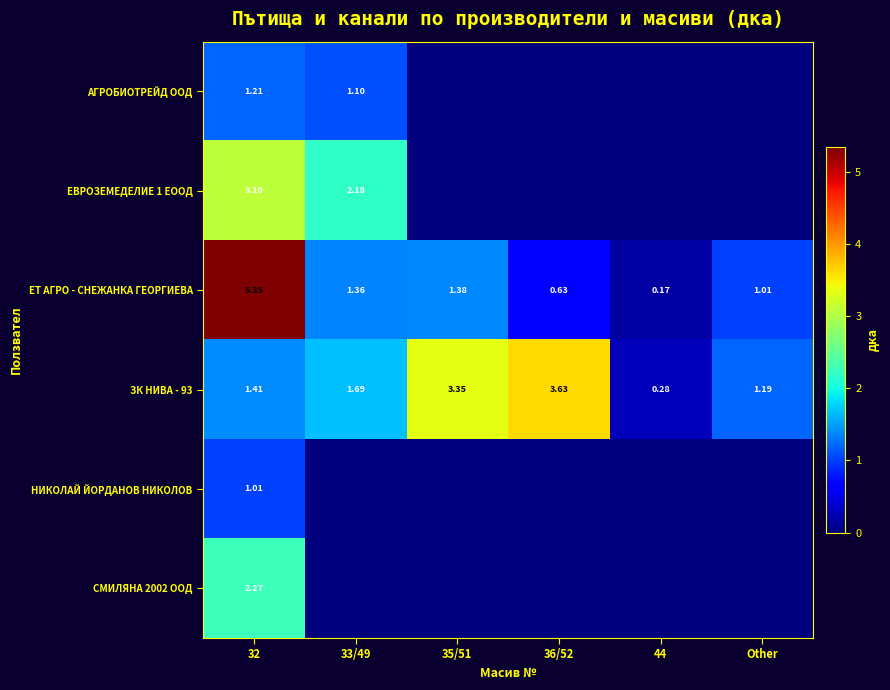

Between 33/49 and 36/52, which is larger?

33/49